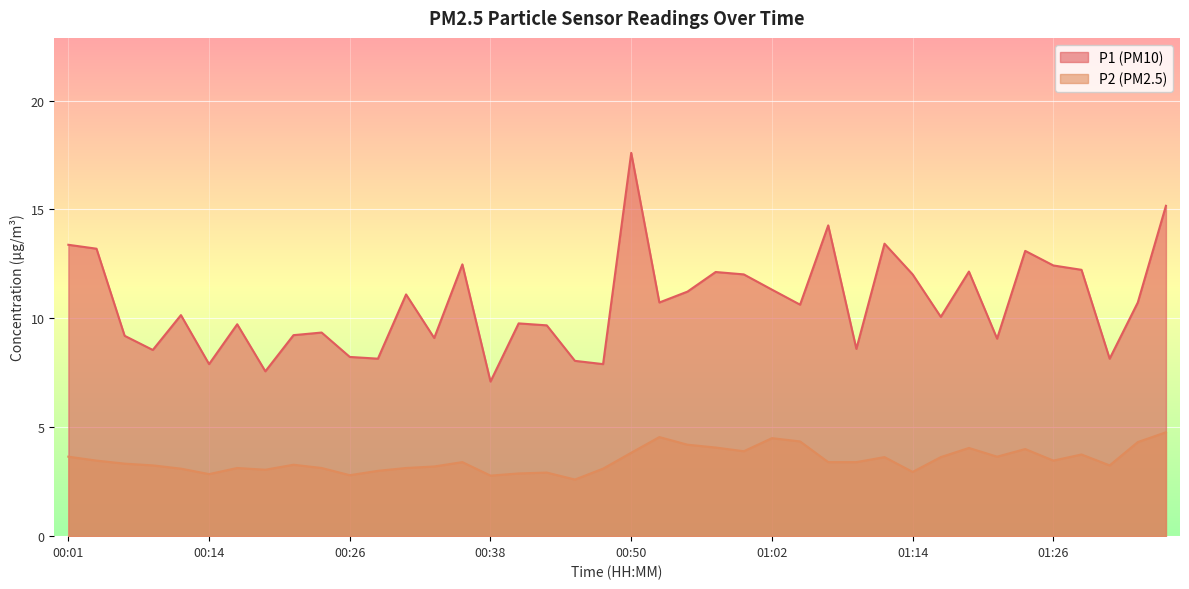

Where is the first local minimum for P2?

00:14